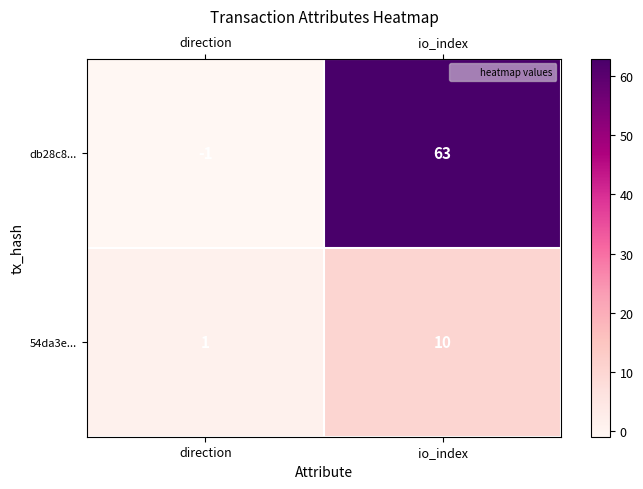

At which label is 54da3e... closest to 5?

direction